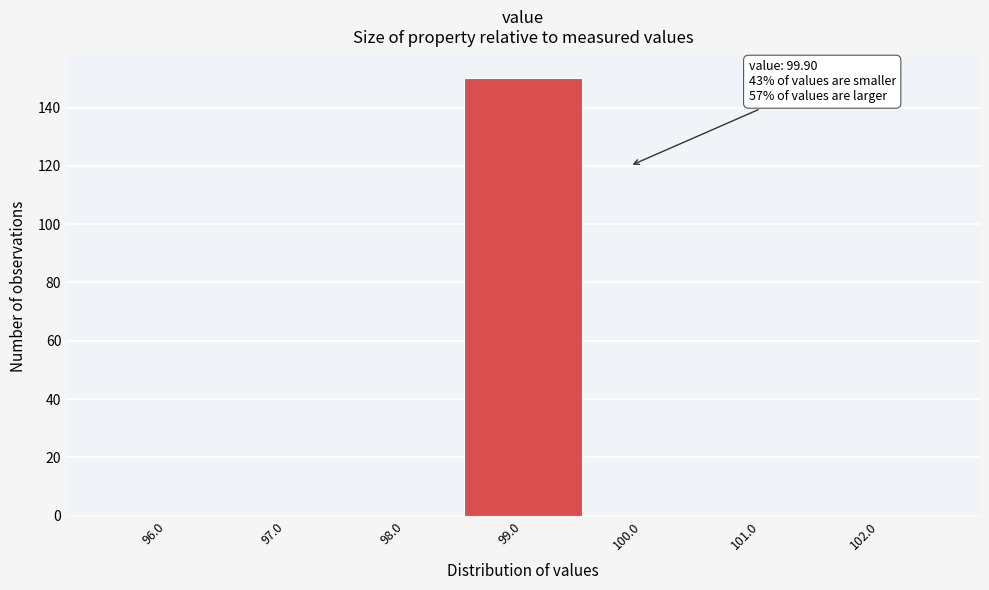

Reading left to right, what are all the values shown in this chart?

96.0=0	97.0=0	98.0=0	99.0=150	100.0=0	101.0=0	102.0=0